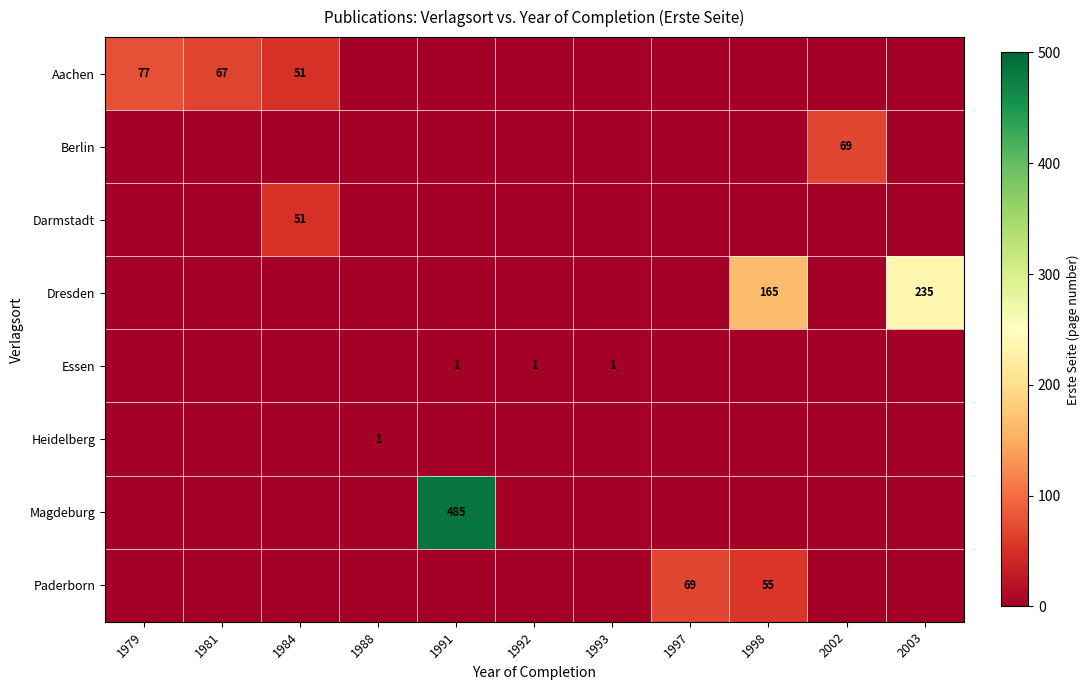

At how many categories does at least one series exceed 173?

2